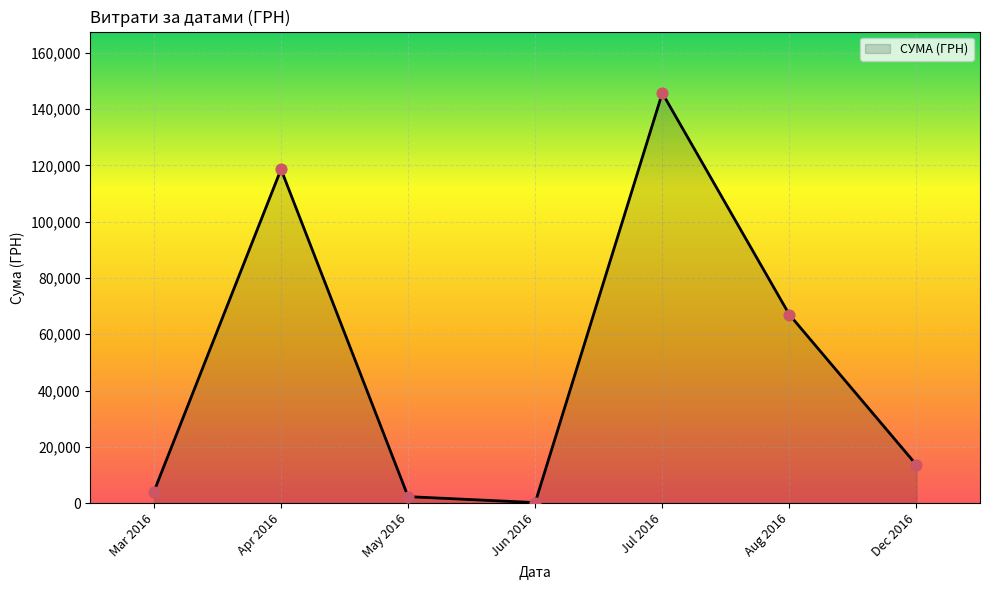

Between Mar 2016 and Apr 2016, which is larger?

Apr 2016